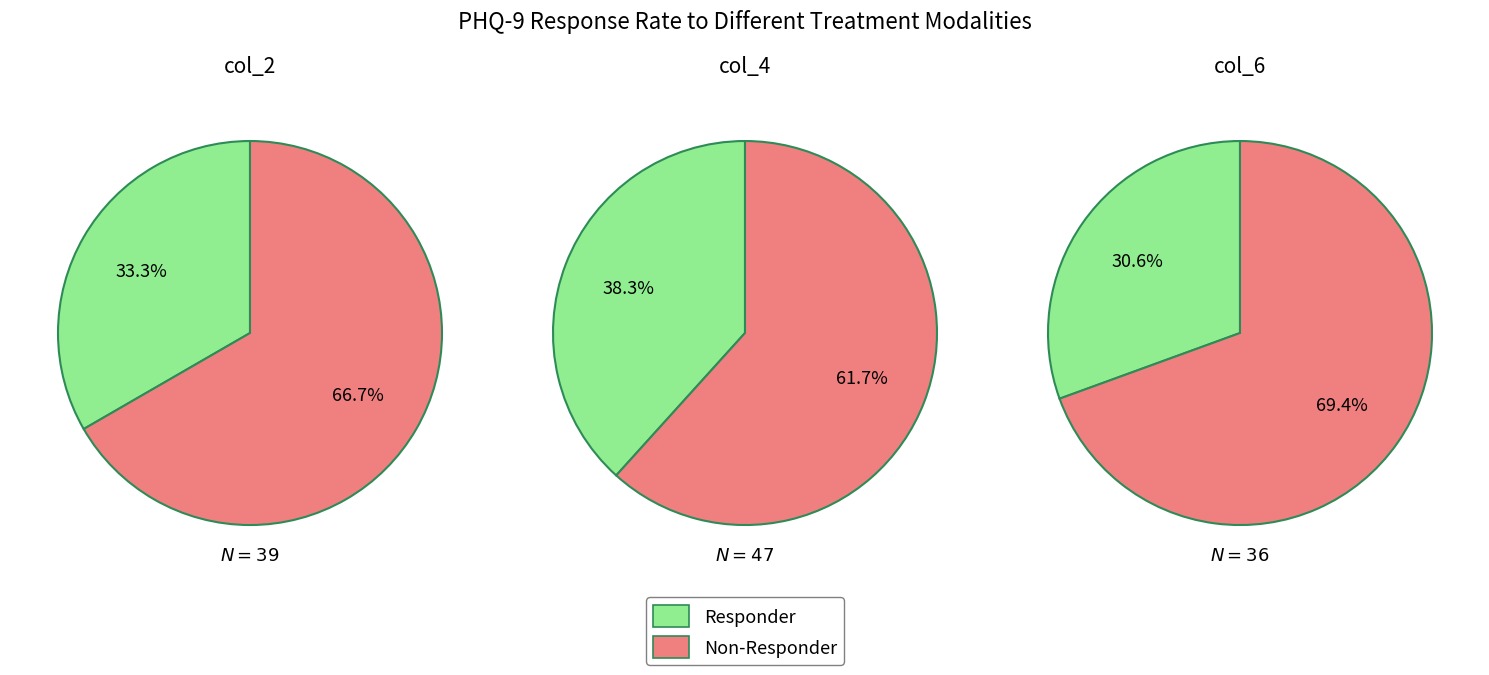

True or false: 6 accounts for 3% of the total.

False